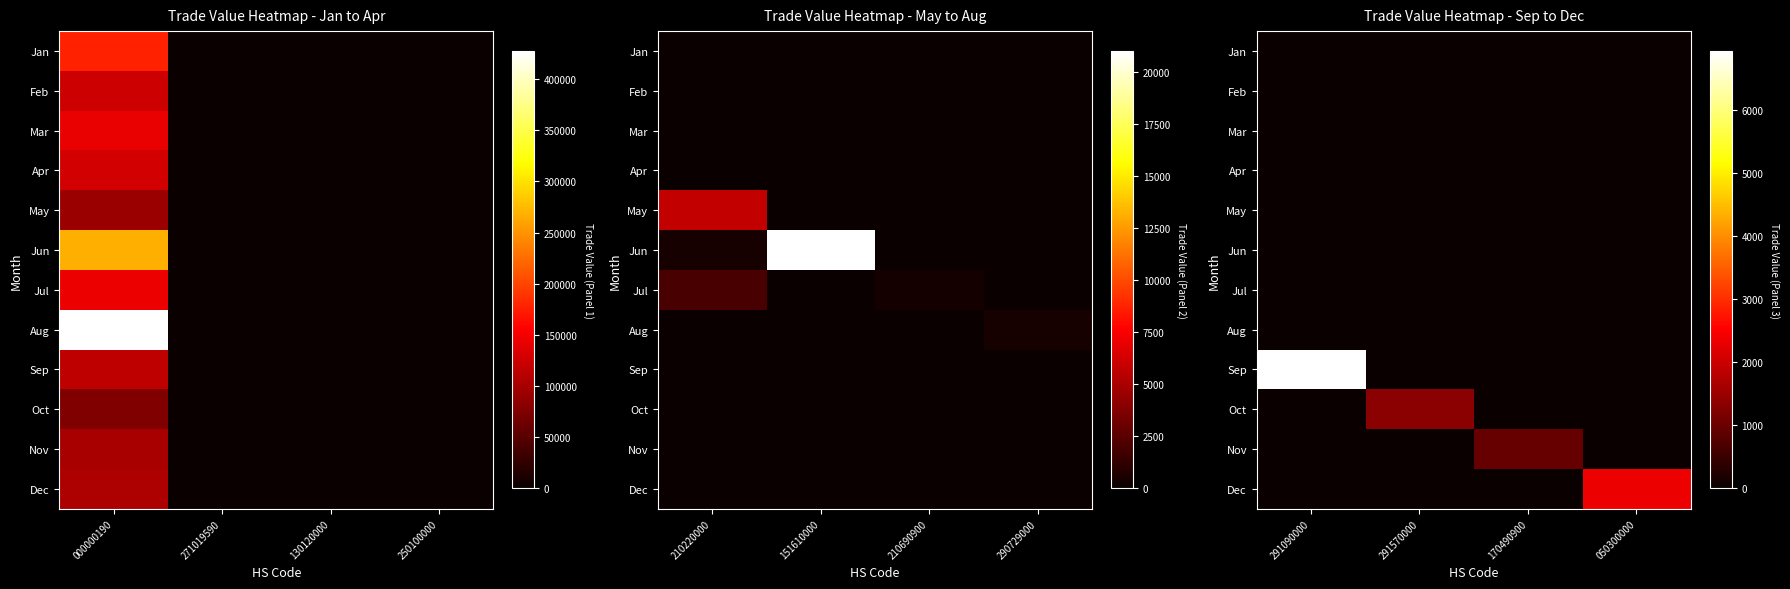

The value of Nov at 050300000 is 0. True or false?

True